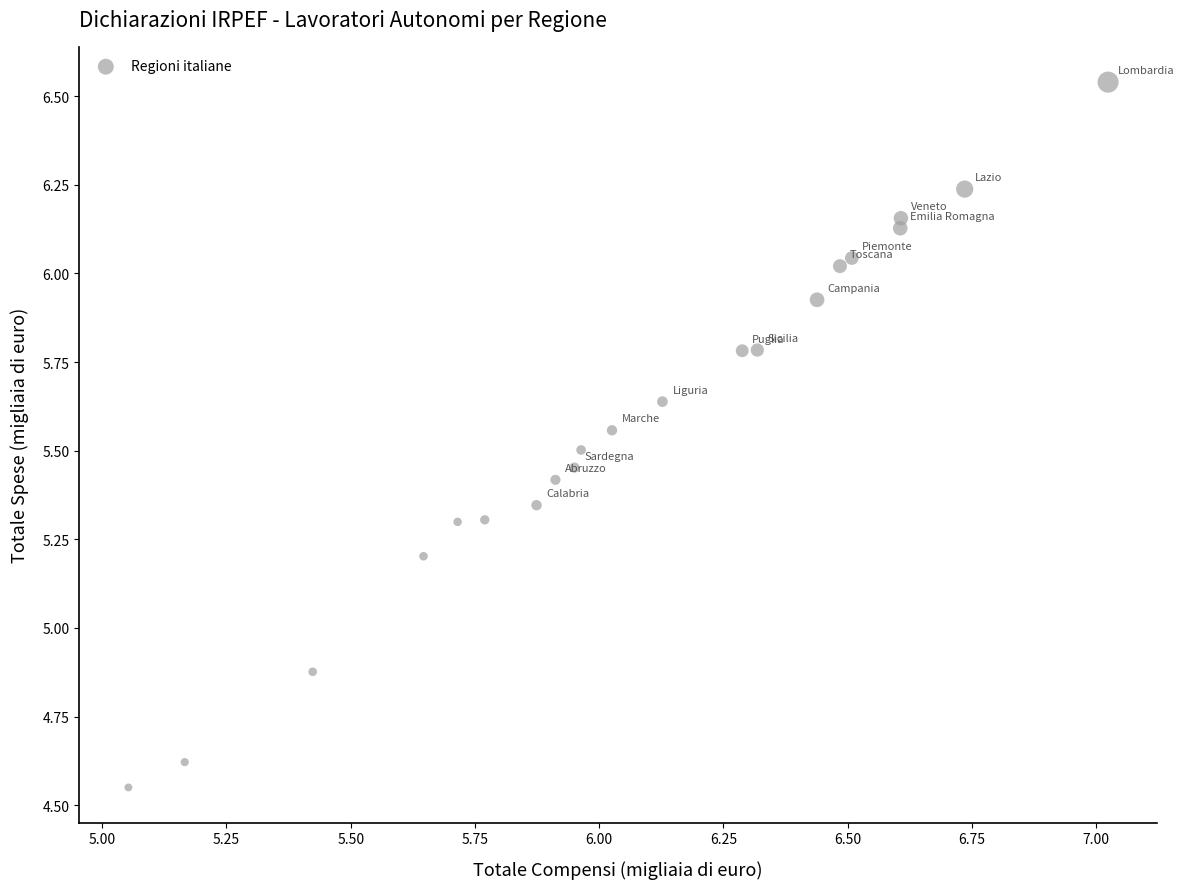

What is the range of Y values (max minus min)?

2.0